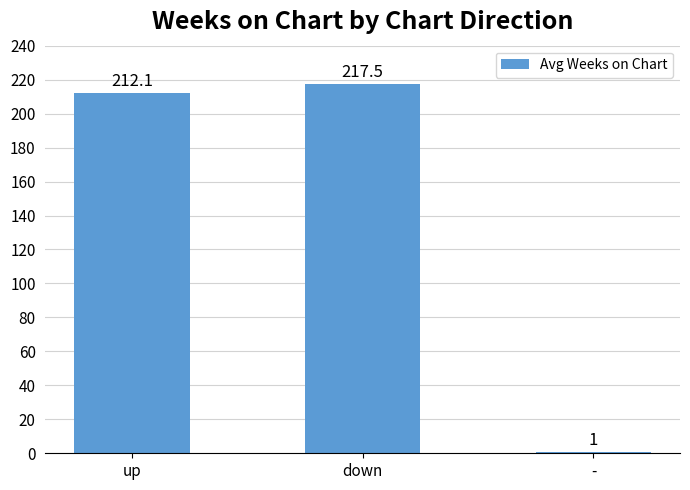

What is the change in value from down to -?

-216.5